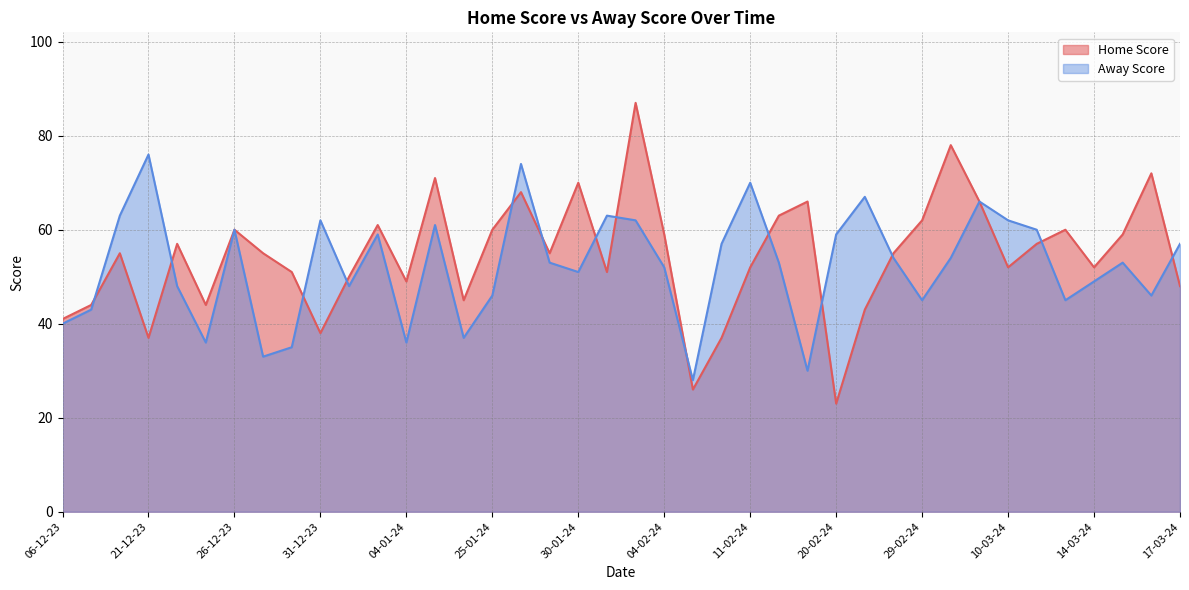

Which series has the widest spread of values?

Home Score